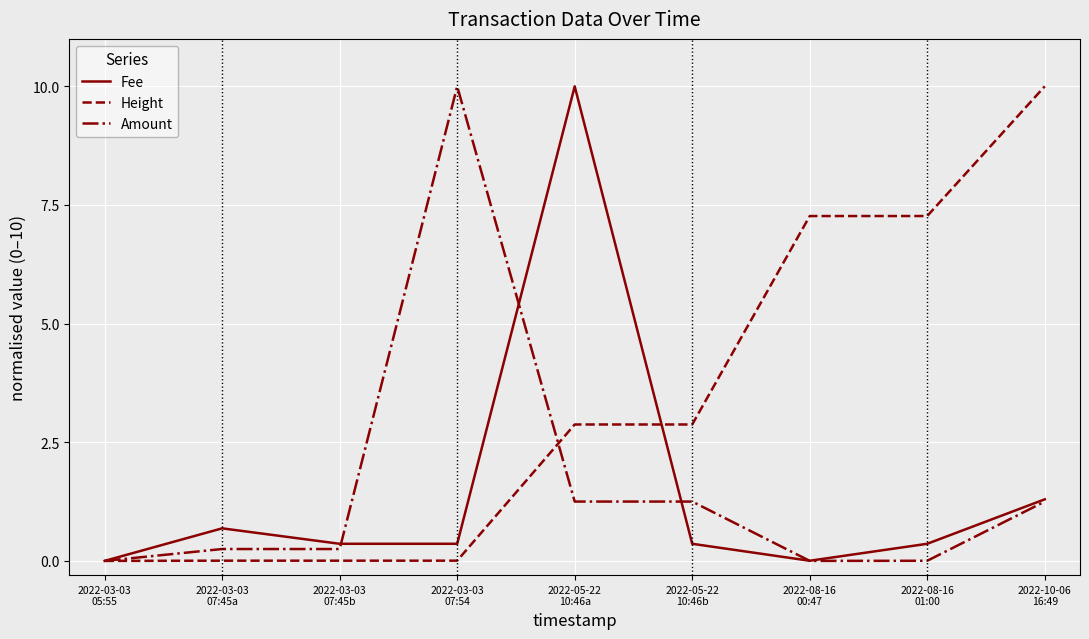

The Fee series shows 10.0 at 2022-05-22
10:46a. True or false?

True